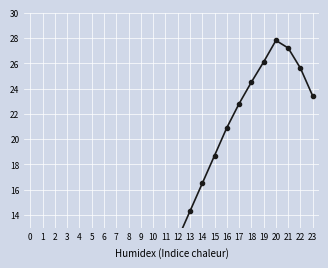

What is the difference between the values at 15 and 6?

15.2